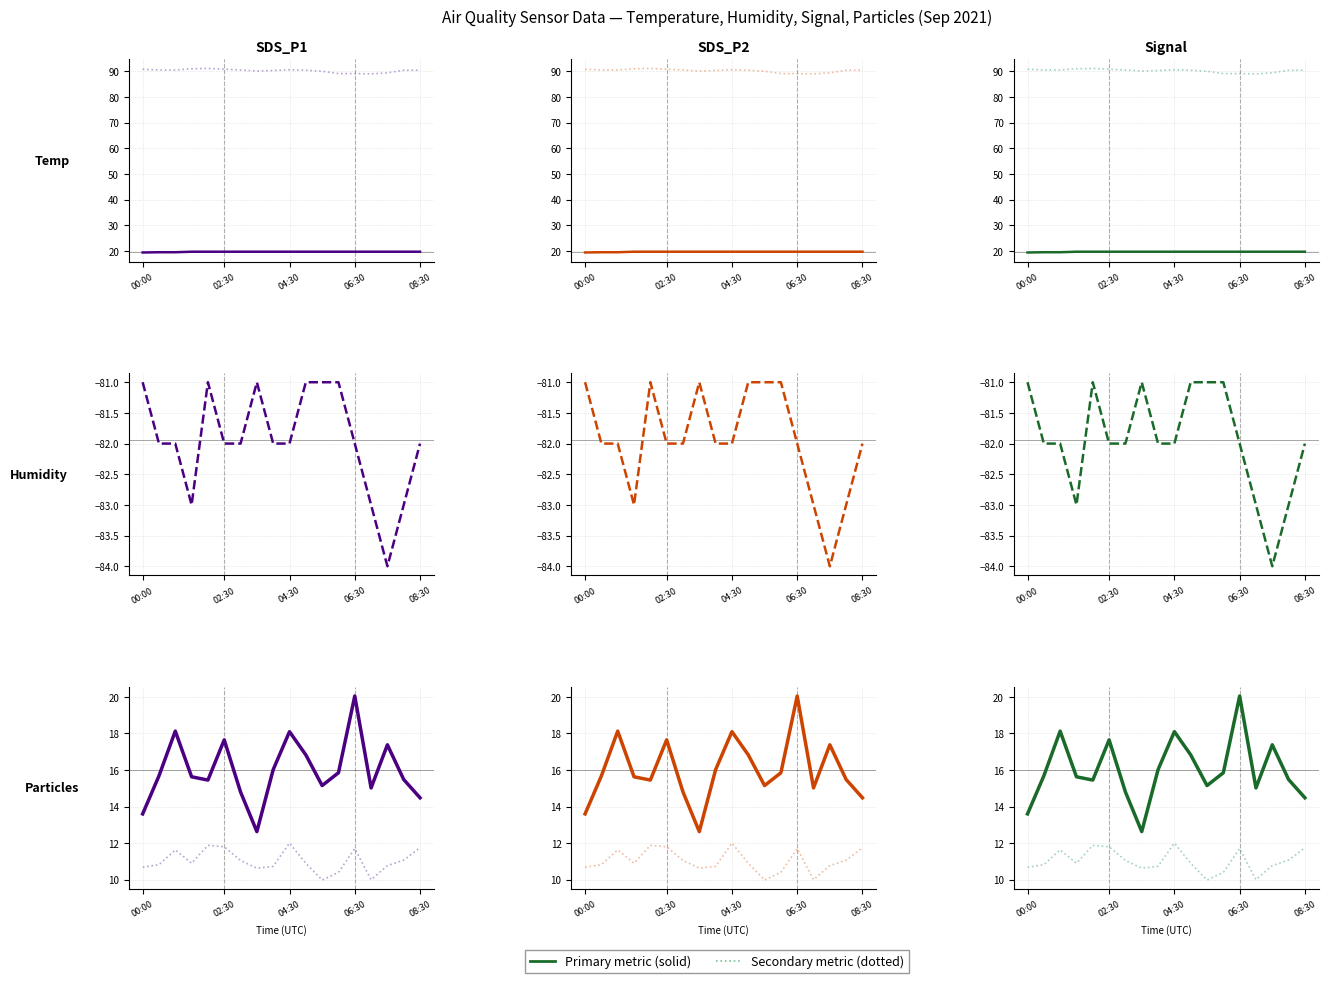

At which label does Signal reach its peak?

00:00